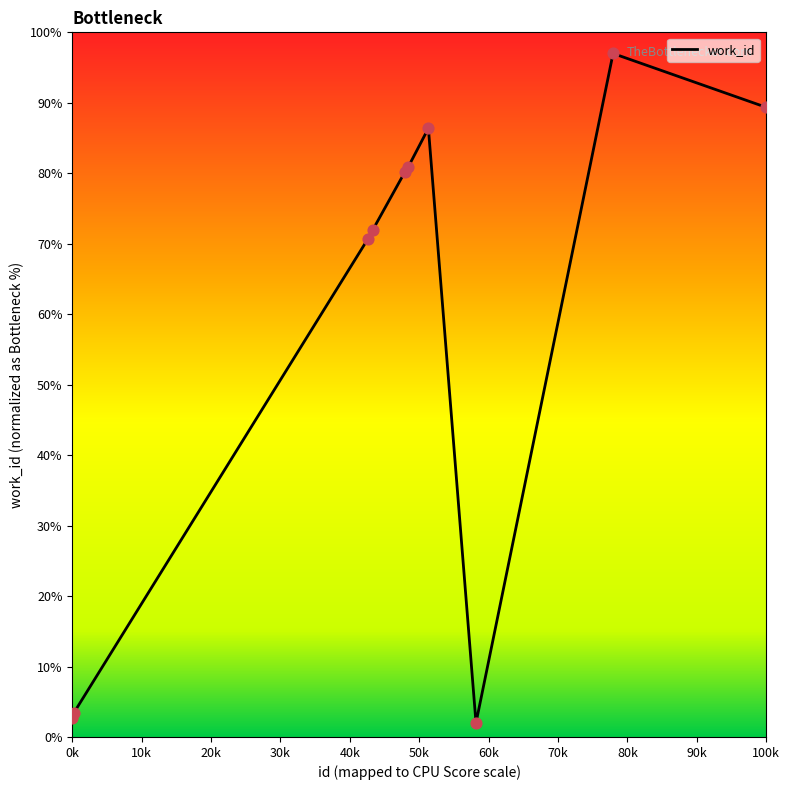

What is the minimum value shown in the chart?

2.0